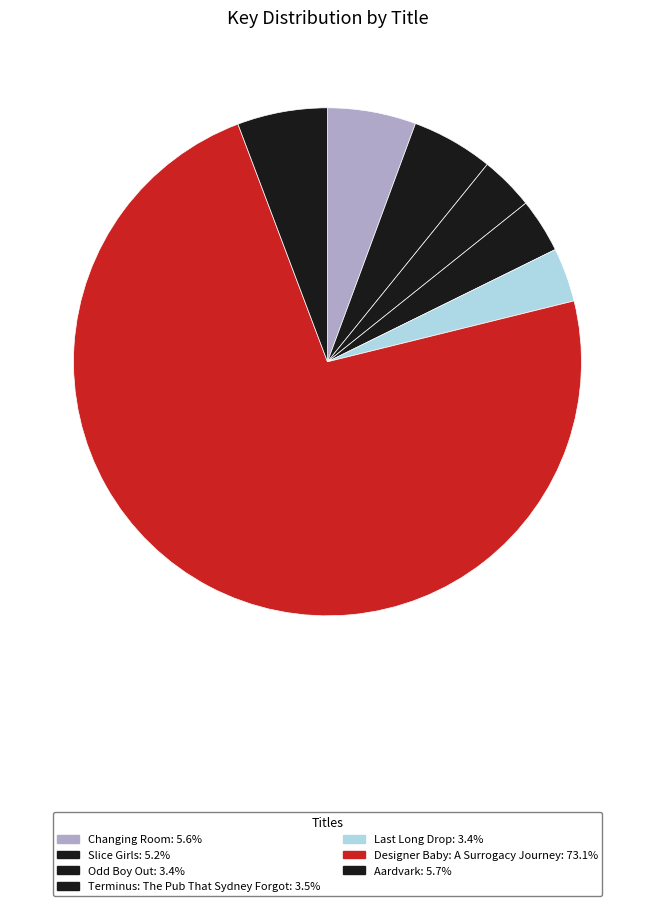

What percentage is the Designer Baby: A Surrogacy Journey slice, to the nearest percent?

73%